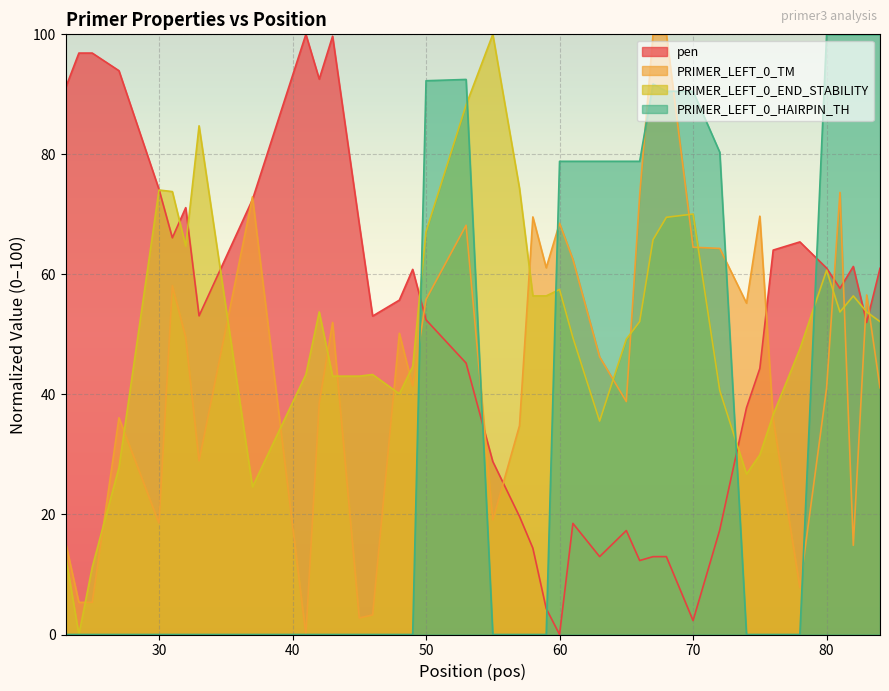

Where do pen and PRIMER_LEFT_0_END_STABILITY first cross each other?

30 and 31